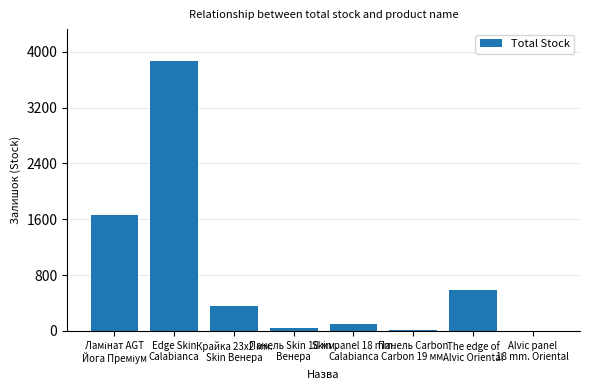

What is the greatest value displayed?

3860